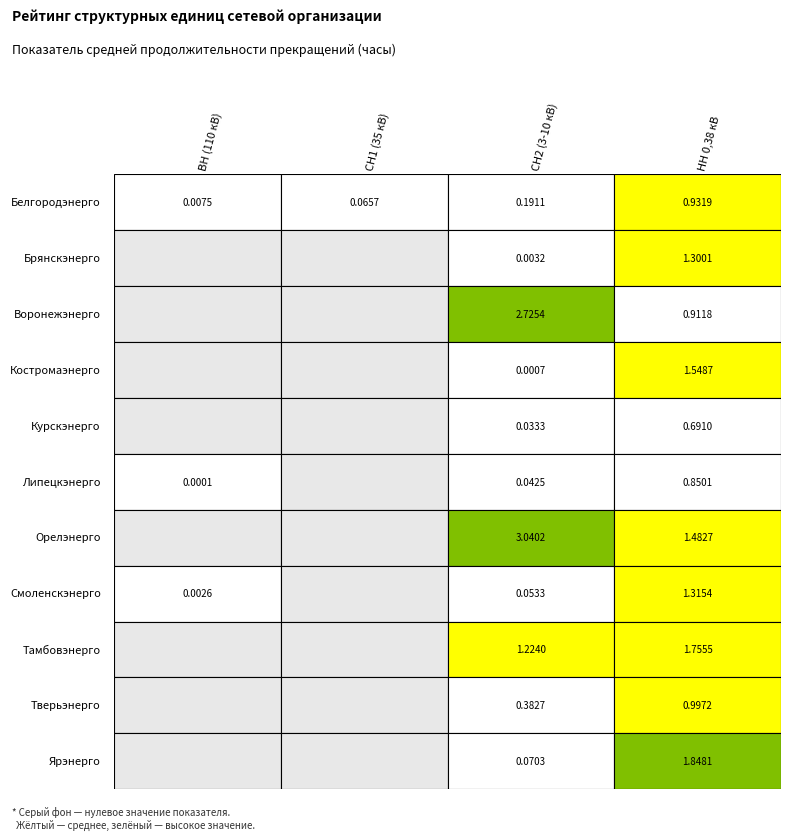

What is the maximum value for Тамбовэнерго?

1.8